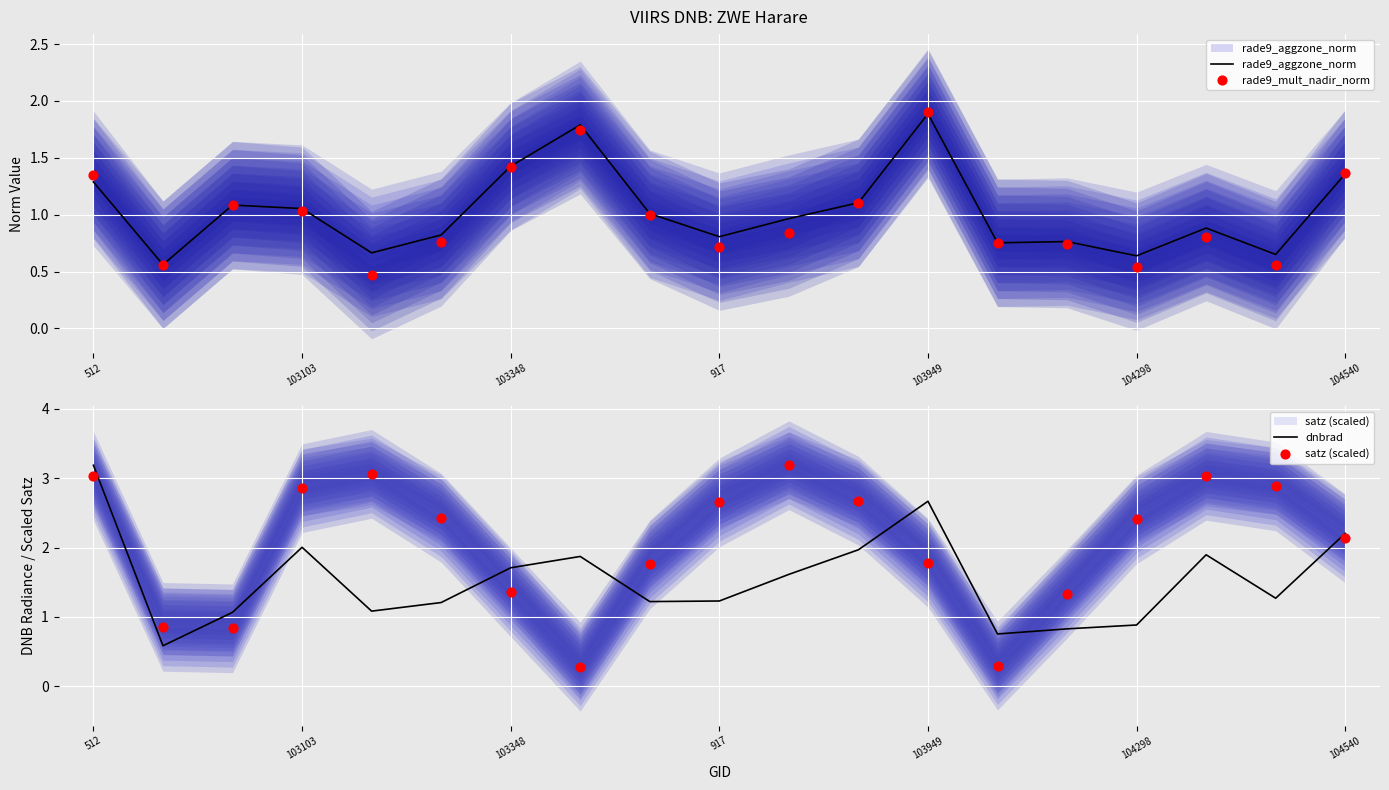

At which category is the sum across all series the highest?

512